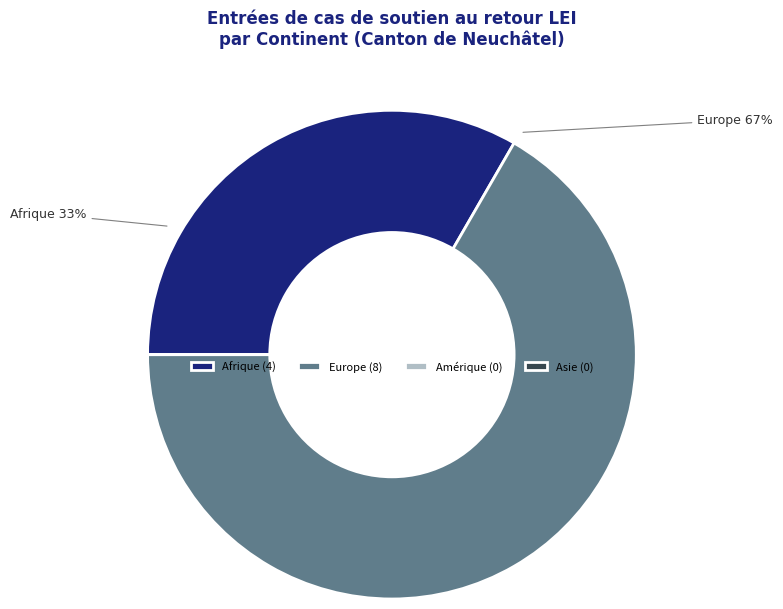

The Europe slice represents 67% of the pie. True or false?

True